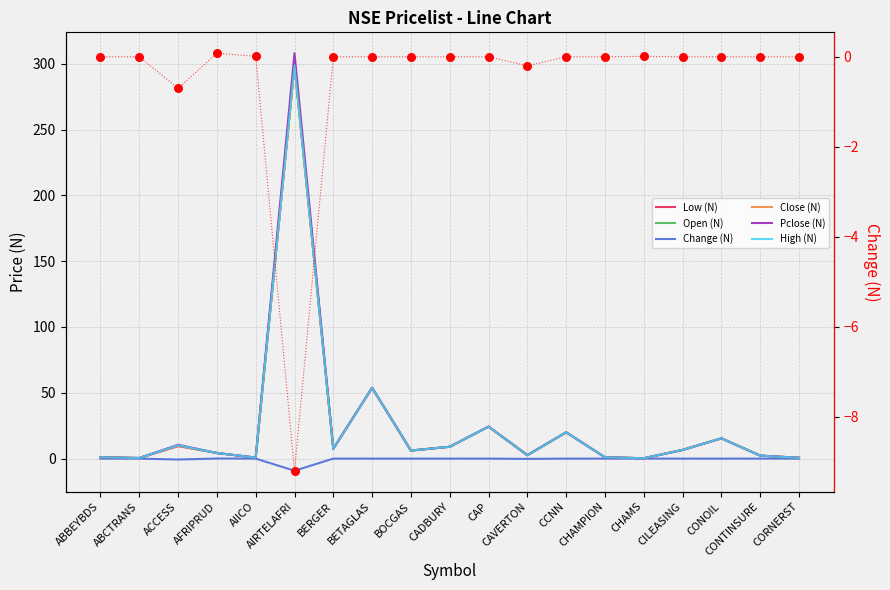

At how many categories does at least one series exceed 231?

1